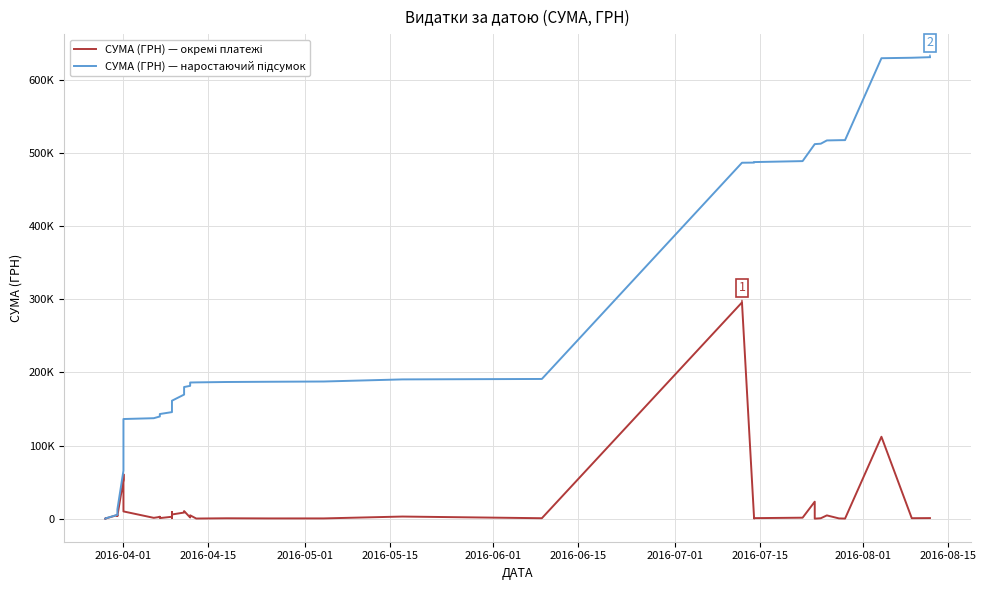

Which series has the largest total across all categories?

СУМА (ГРН) — наростаючий підсумок